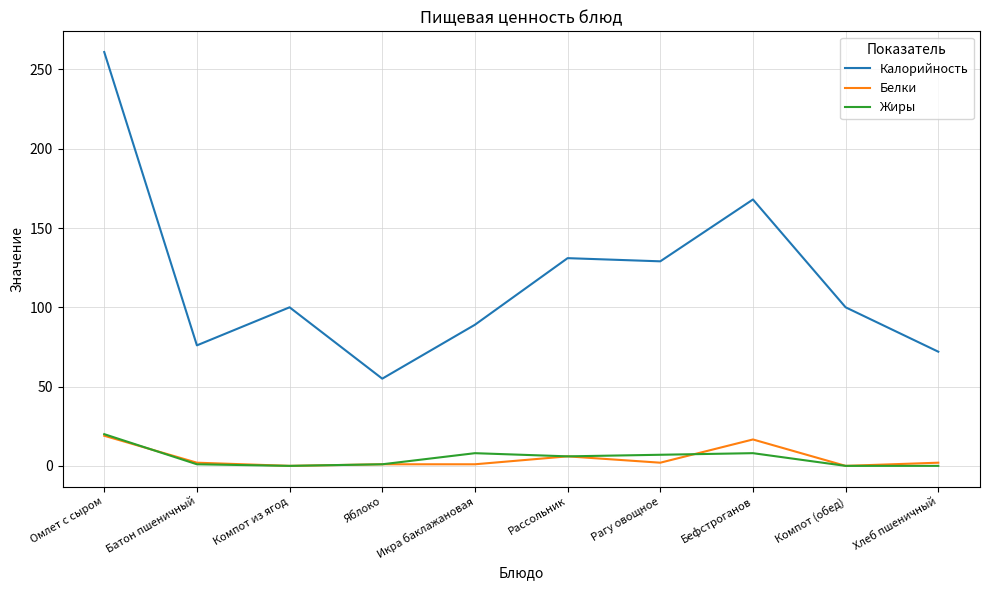

What is the difference between the maximum and minimum values in the Жиры series?

20.0